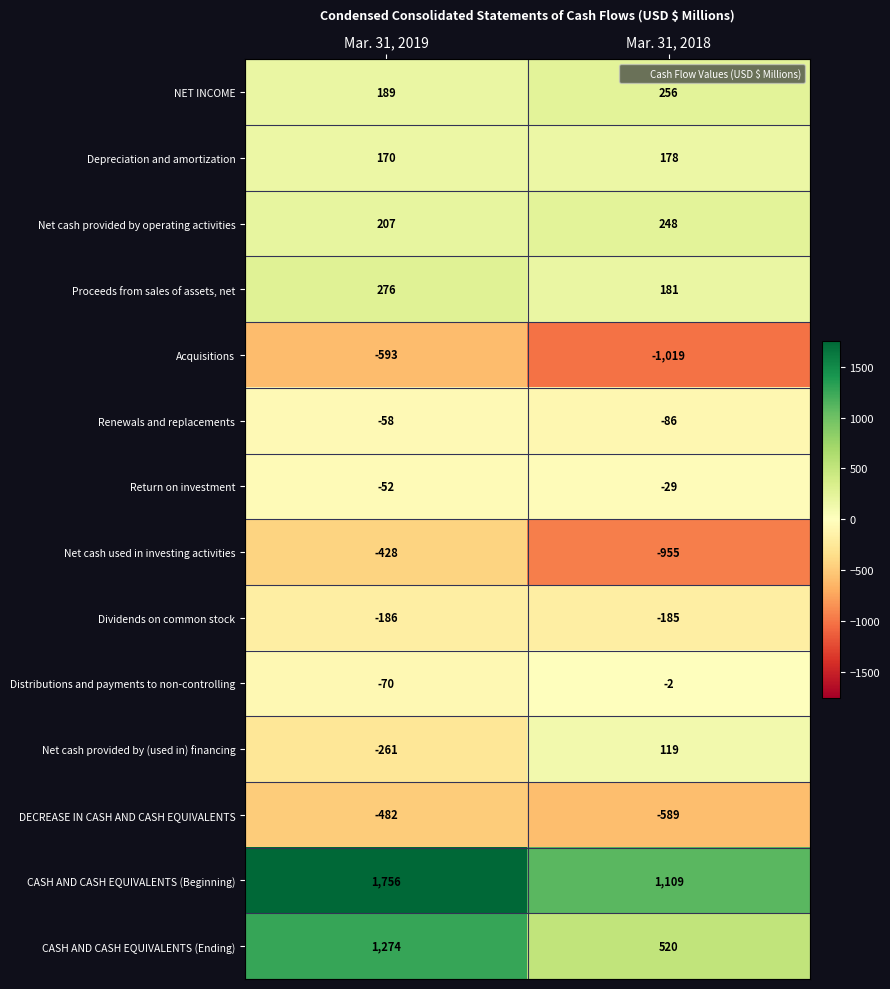

At how many categories does at least one series exceed 1271?

1